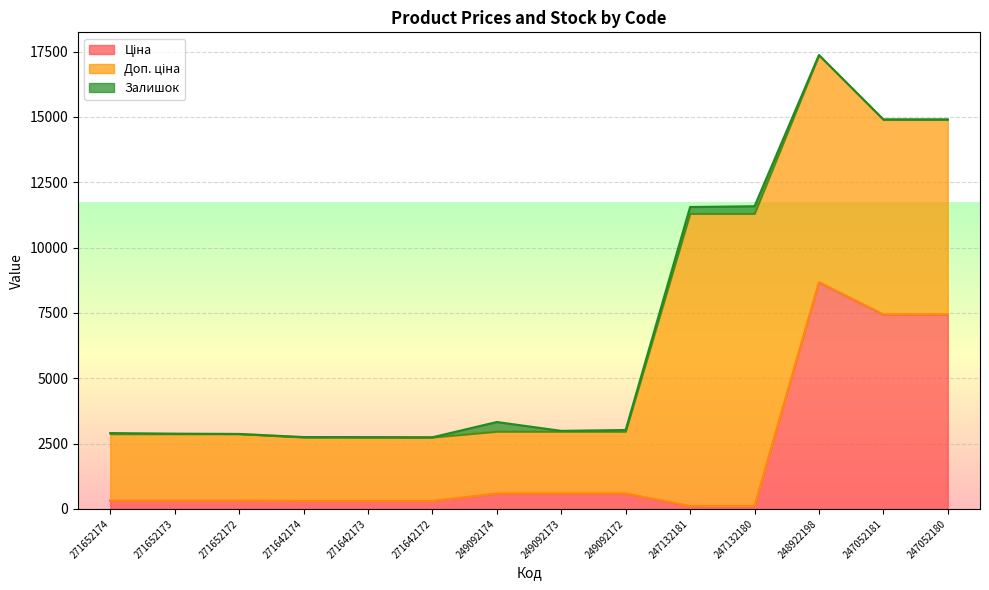

True or false: Доп. ціна and Ціна cross at least once.

False